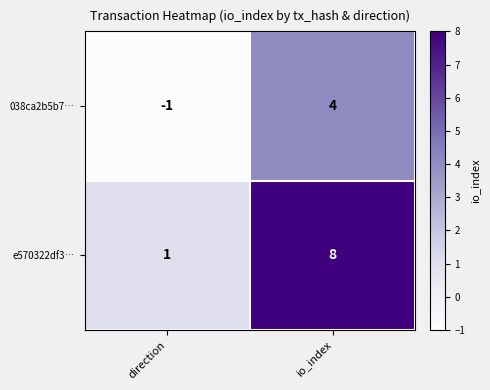

Where is e570322df3… nearest to the value 4?

direction